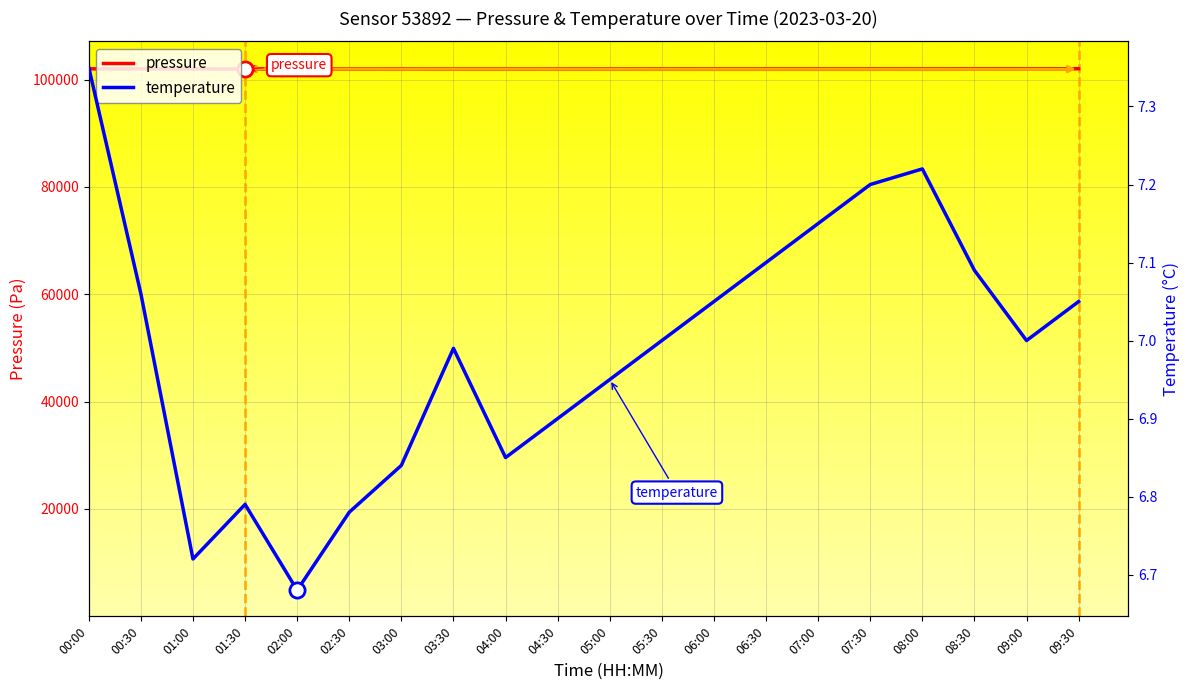

Which series has the widest spread of Y values?

pressure